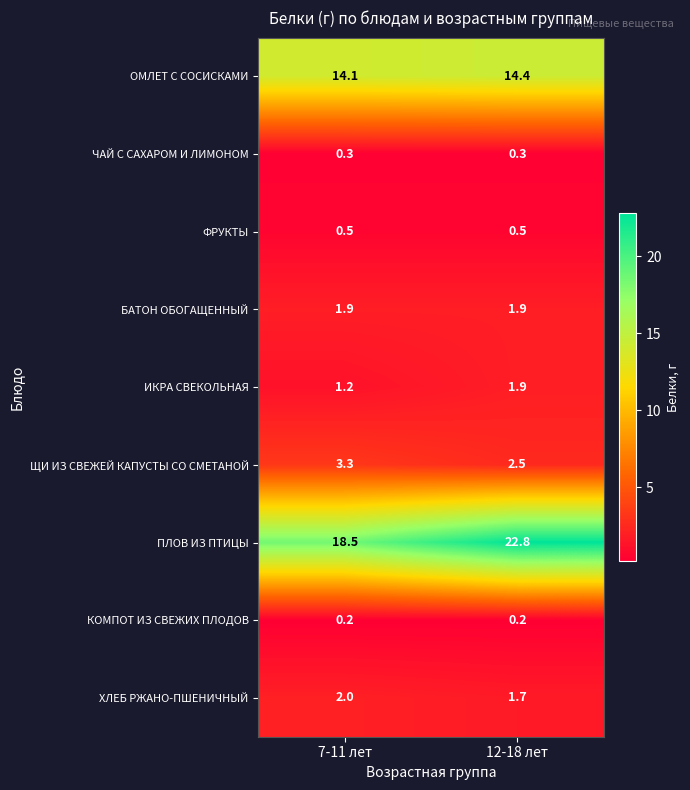

What is the spread (max minus min) of values at 12-18 лет?

22.6